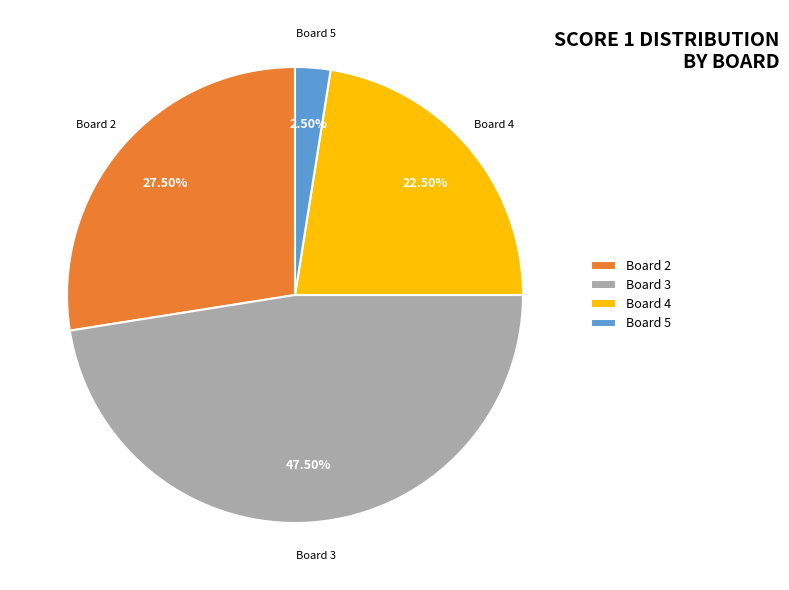

Is there any slice that represents more than half of the pie?

No